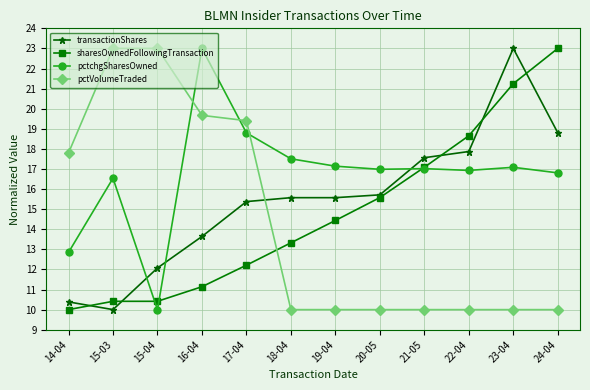

True or false: pctVolumeTraded and transactionShares cross at least once.

True